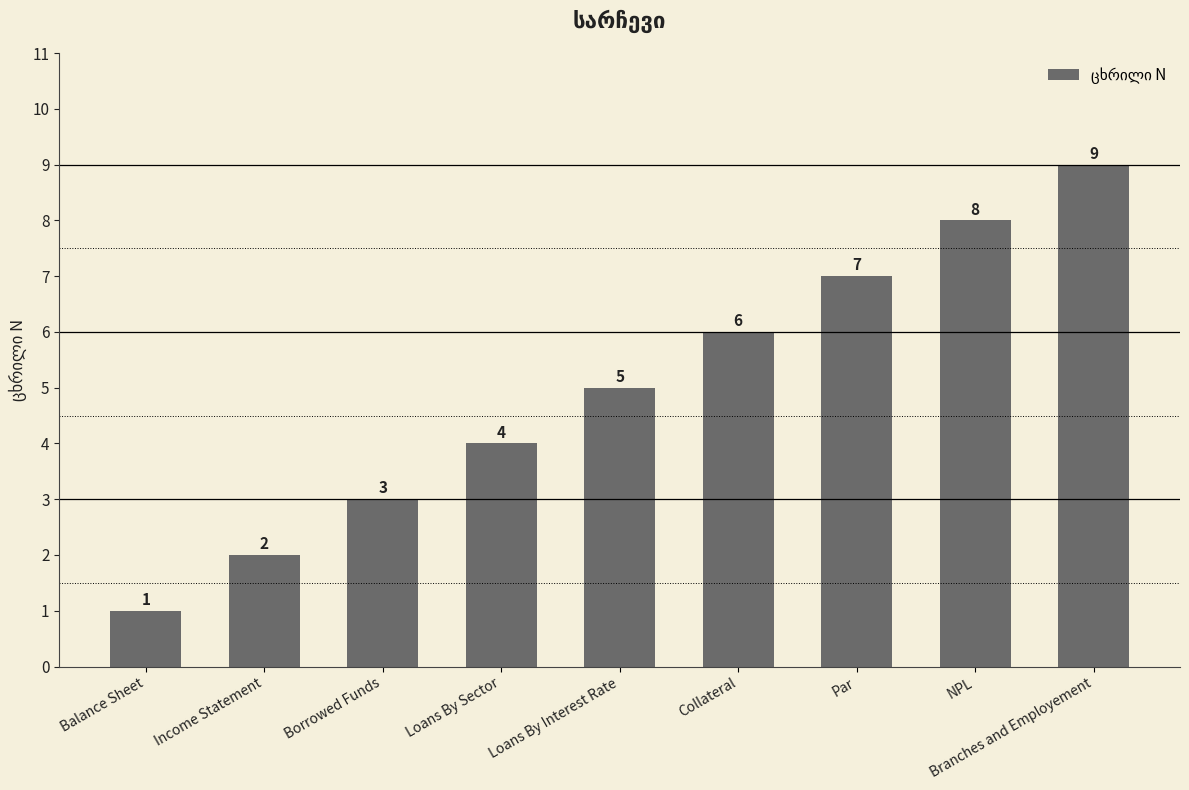

What is the average value?

5